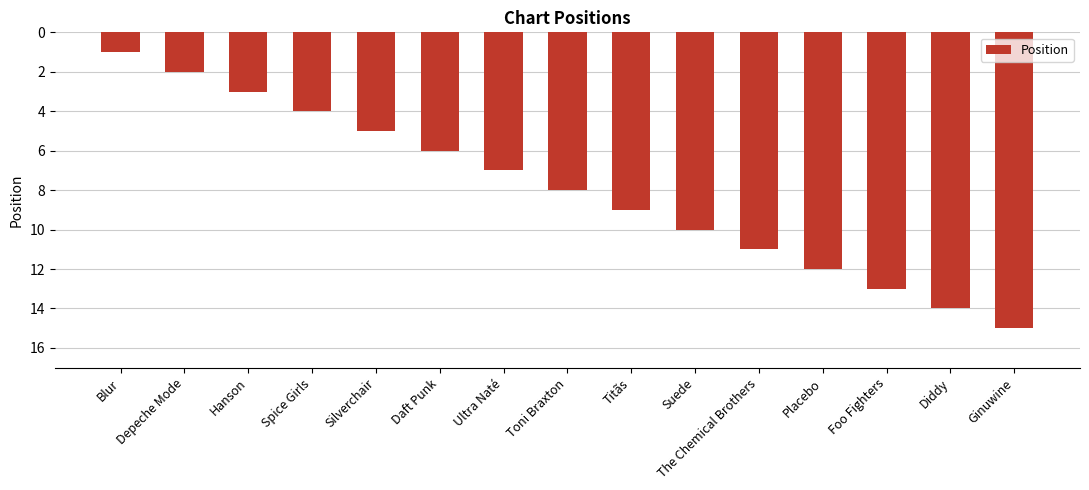

What is the label of the 9th bar from the right?

Ultra Naté